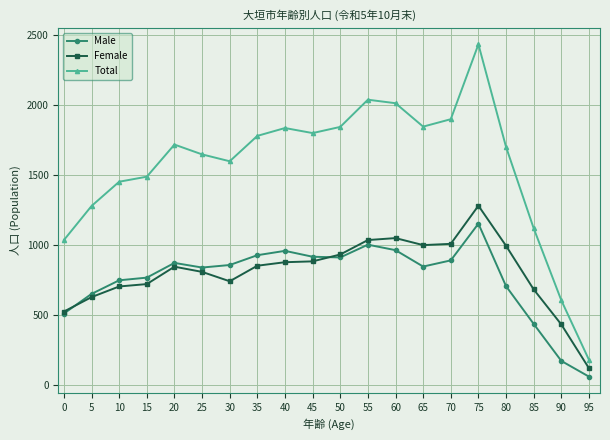

What is the maximum value shown in the chart?

2430